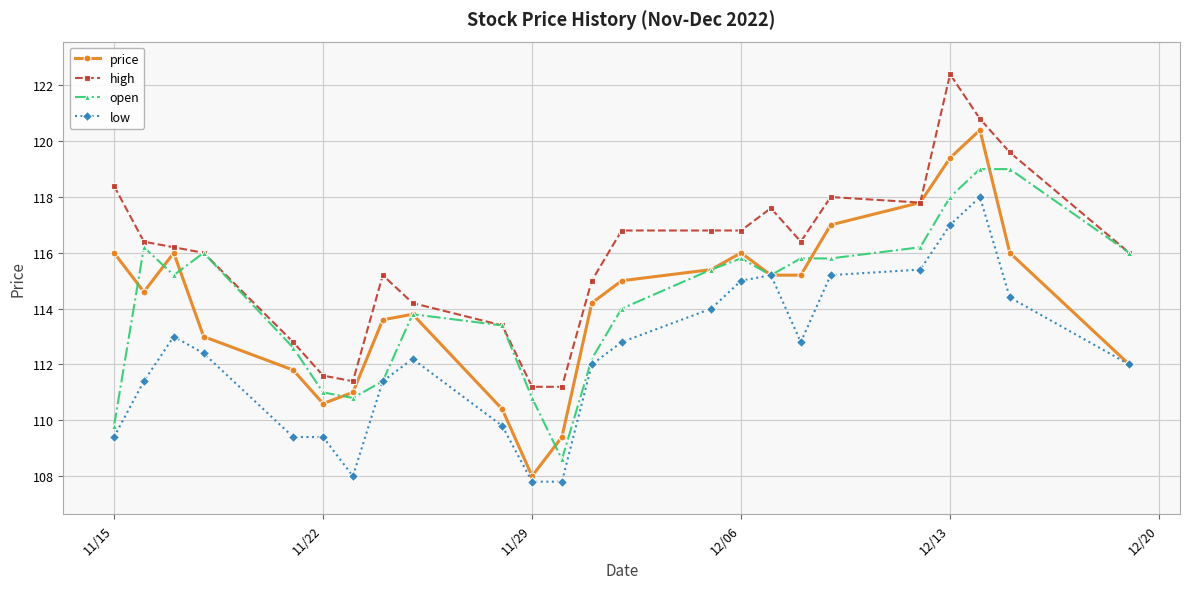

Which series has the largest total across all categories?

high